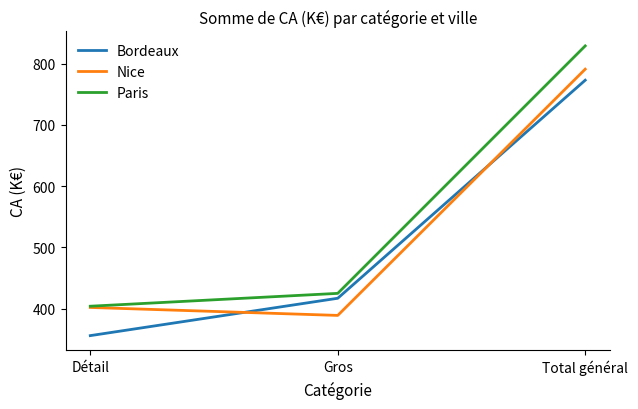

At Total général, list the series in order from smallest to largest.

Bordeaux, Nice, Paris